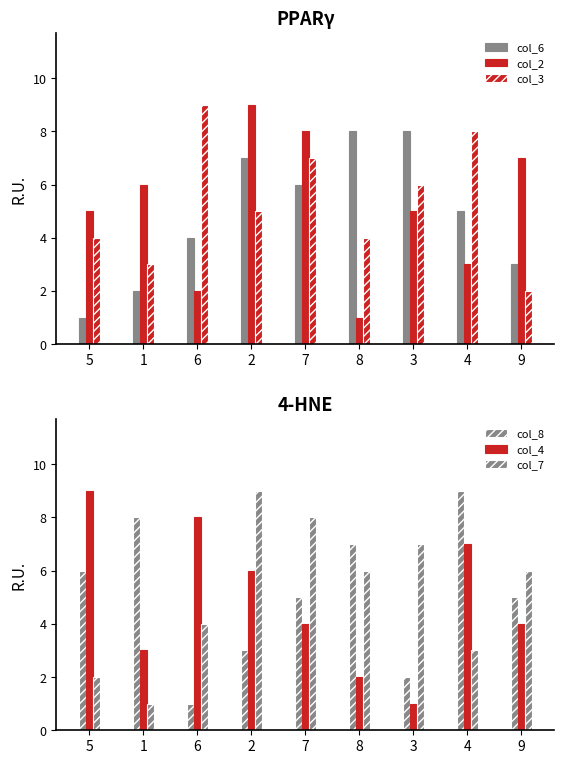

How many values in the col_4 series are below 4?

3